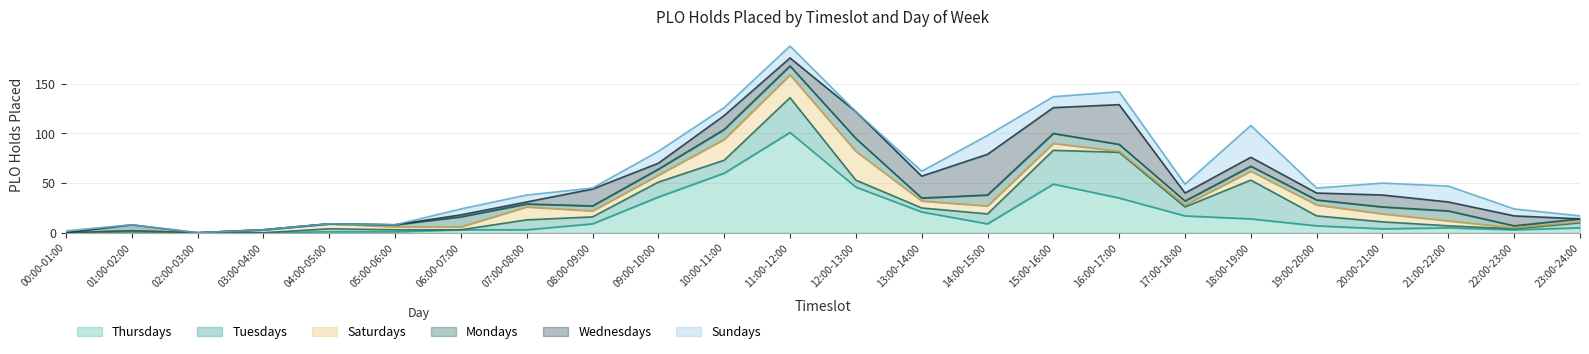

Does the chart display data point markers on the line(s)?

No